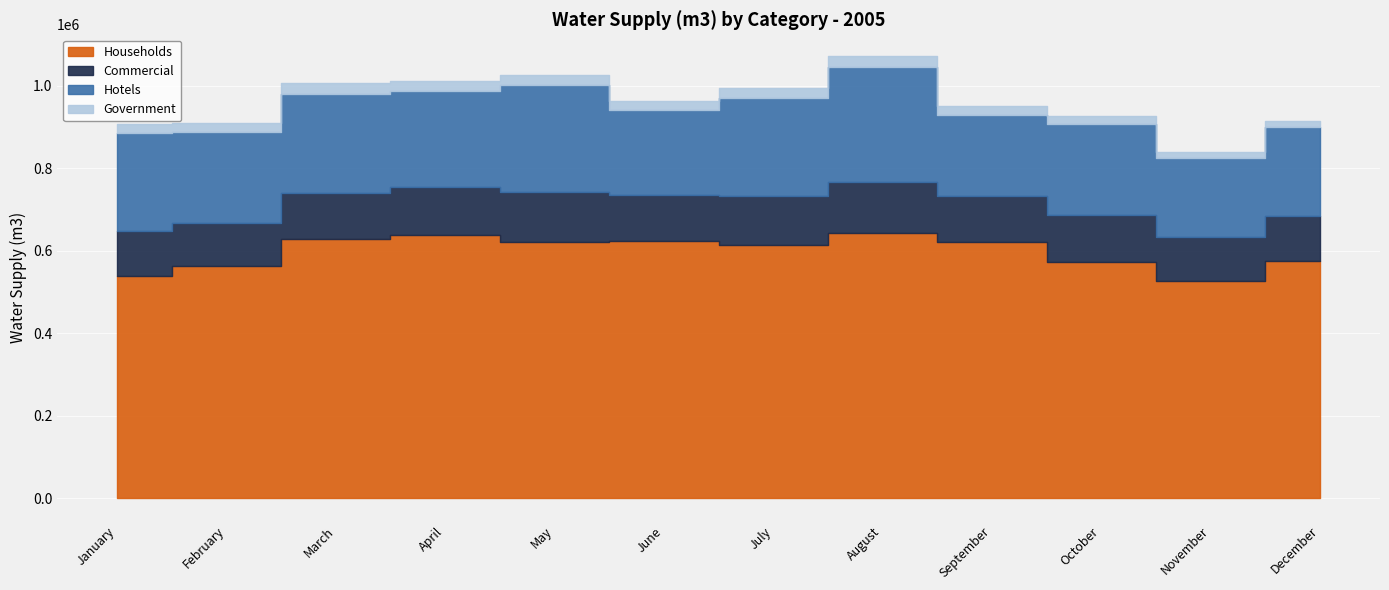

Between November and December, which series saw the biggest shift?

Households